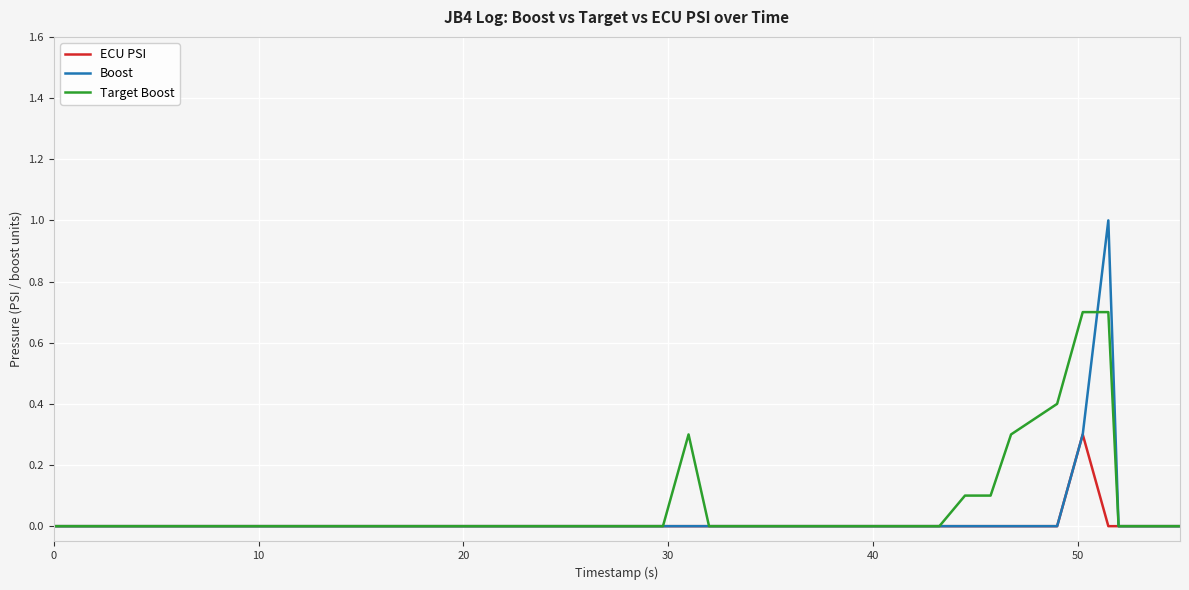

Reading right to left, list all the values displayed in this chart.

ECU PSI: 0.0	0.0	0.0	0.0	0.0	0.3	0.0	0.0	0.0	0.0	0.0	0.0	0.0	0.0	0.0	0.0	0.0	0.0	0.0	0.0	0.0	0.0	0.0	0.0	0.0	0.0	0.0	0.0	0.0	0.0	0.0	0.0	0.0	0.0	0.0	0.0	0.0	0.0	0.0	0.0
Boost: 0.0	0.0	0.0	0.0	1.0	0.3	0.0	0.0	0.0	0.0	0.0	0.0	0.0	0.0	0.0	0.0	0.0	0.0	0.0	0.0	0.0	0.0	0.0	0.0	0.0	0.0	0.0	0.0	0.0	0.0	0.0	0.0	0.0	0.0	0.0	0.0	0.0	0.0	0.0	0.0
Target Boost: 0.0	0.0	0.0	0.0	0.7	0.7	0.4	0.3	0.1	0.1	0.0	0.0	0.0	0.0	0.0	0.0	0.0	0.0	0.0	0.3	0.0	0.0	0.0	0.0	0.0	0.0	0.0	0.0	0.0	0.0	0.0	0.0	0.0	0.0	0.0	0.0	0.0	0.0	0.0	0.0